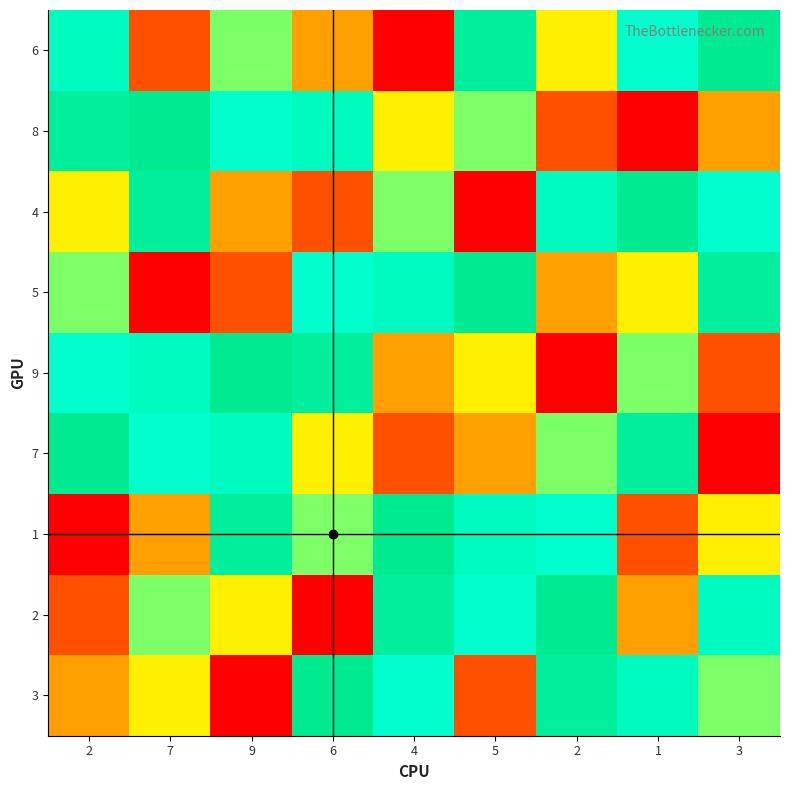

At 1, list the series in order from smallest to largest.

8, 1, 2, 5, 9, 3, 4, 7, 6